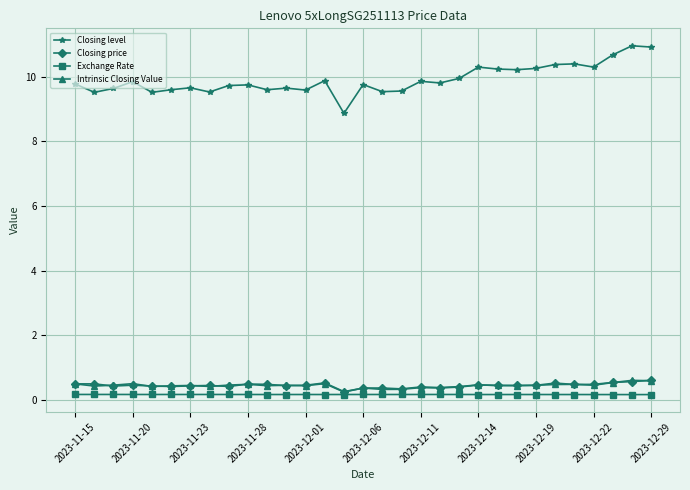

Which series has the largest range (max minus min)?

Closing level